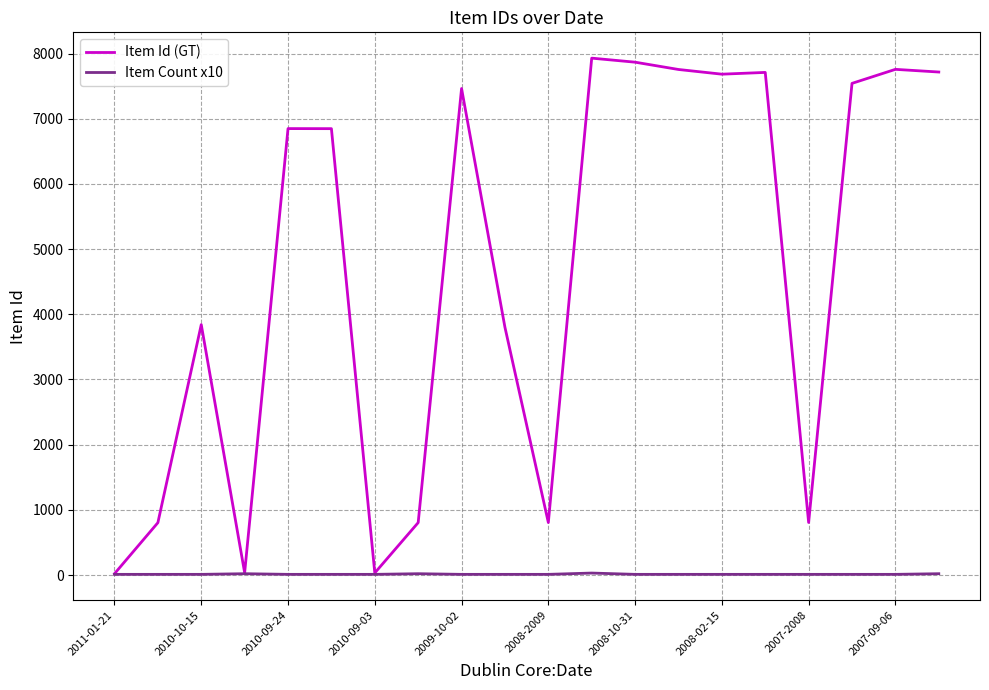

What are all the series names shown in the legend?

Item Id (GT), Item Count x10